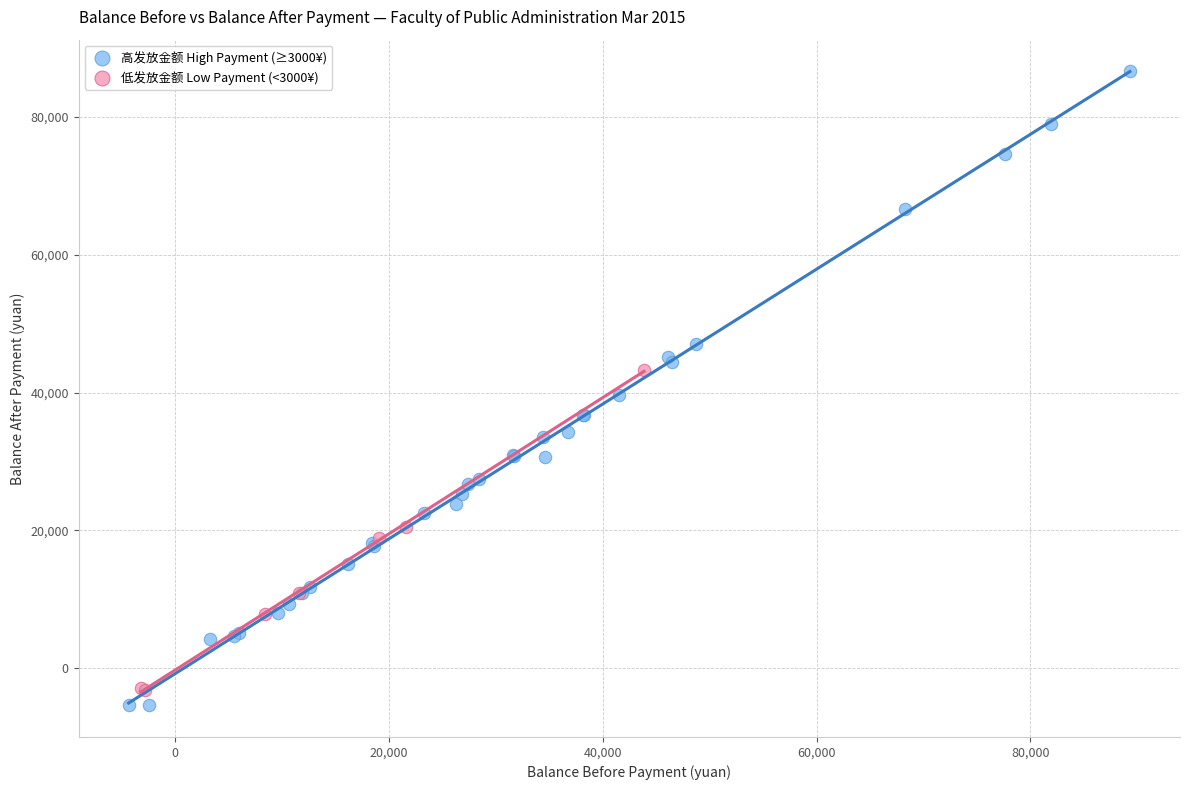

What are all the series names shown in the legend?

高发放金额 High Payment (≥3000¥), 低发放金额 Low Payment (<3000¥)